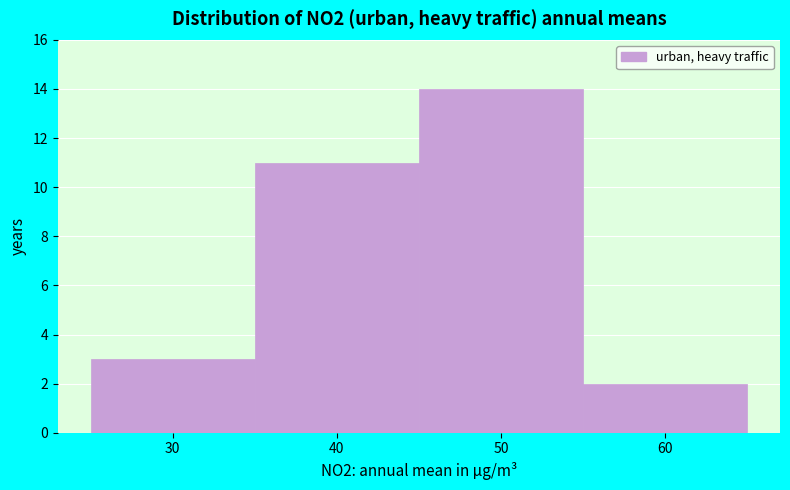

How tall is the bar that spans 25 to 35 on the x-axis? The values are not printed on the chart, so give them approximately, as read against the axis.

3